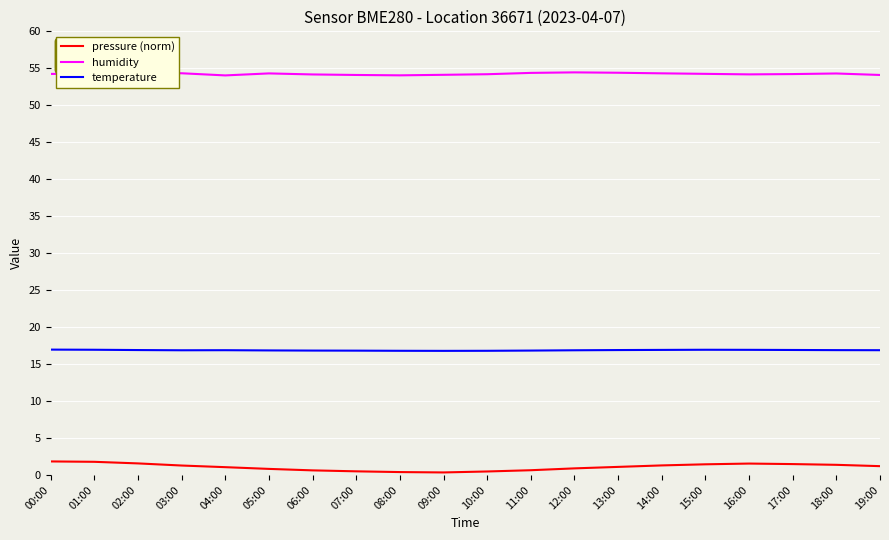

What is the highest value of the temperature series?

17.0